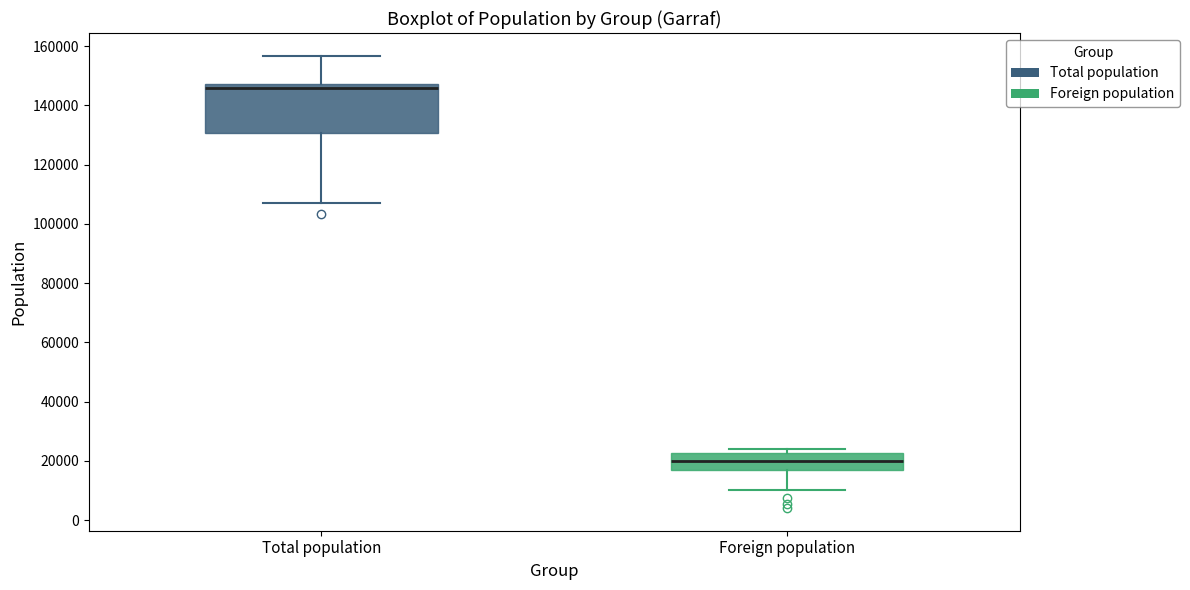

Reading left to right, transcribe this box plot: for each box, give where its median line is, the range the box spans, and where its two whiskers end, as read against the y-axis. The values are not printed on the chart, so give them approximately, as read against the axis.

Total population: median 146000, box 130000 to 148000, whiskers 108000 to 156000
Foreign population: median 20000, box 16000 to 22000, whiskers 10000 to 24000